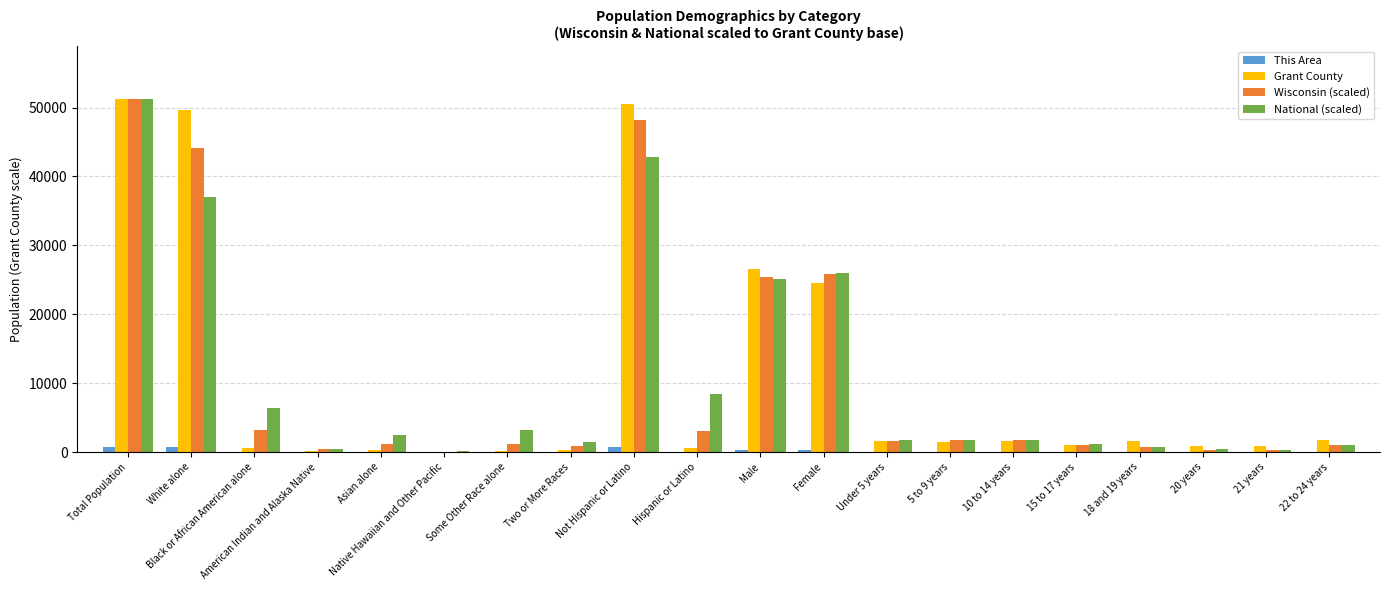

Is it true that Wisconsin (scaled) equals 44088.1 at Male?

False